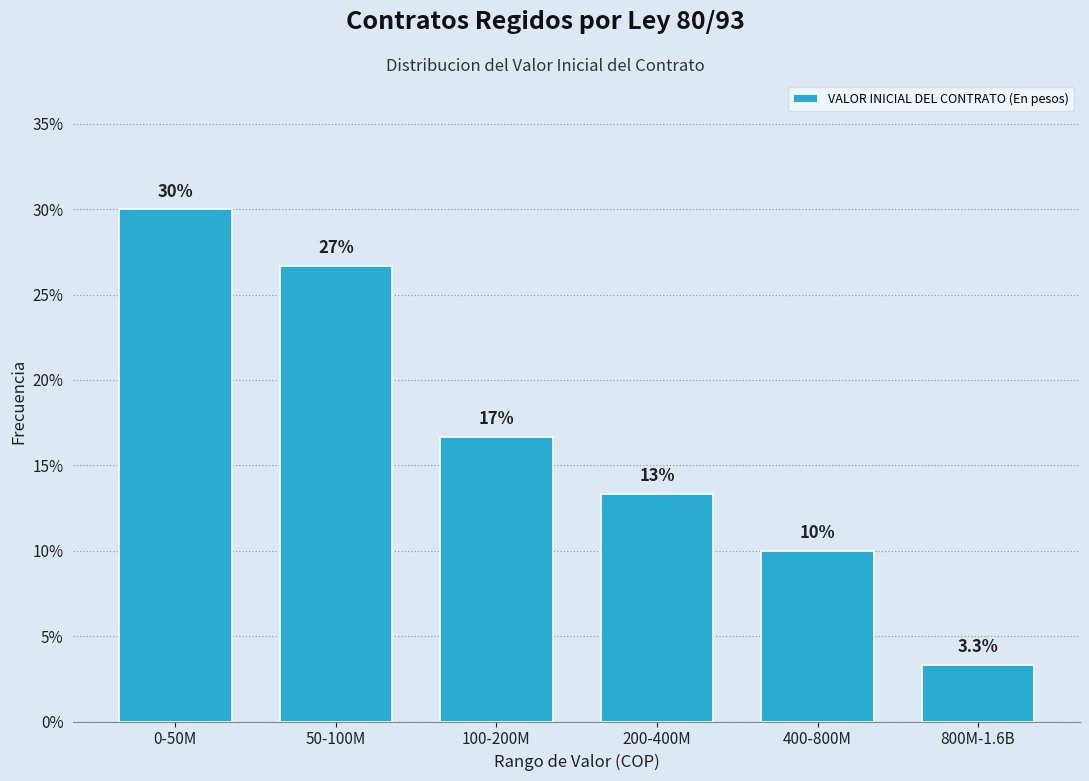

Reading left to right, what are all the values shown in this chart?

0-50M=30.0	50-100M=26.7	100-200M=16.7	200-400M=13.3	400-800M=10.0	800M-1.6B=3.3